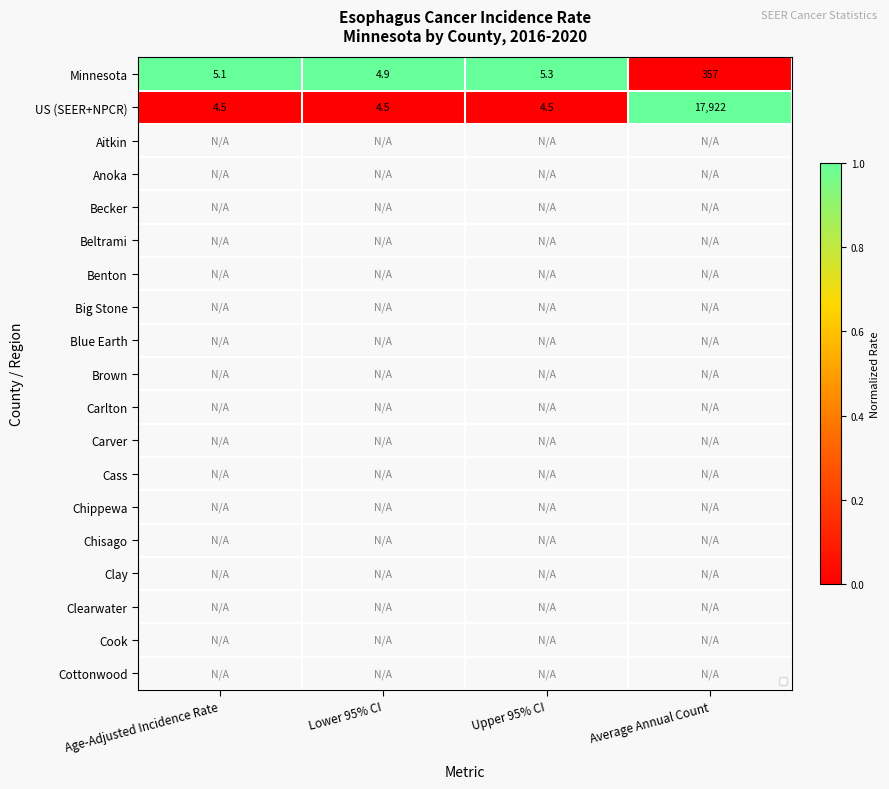

The US (SEER+NPCR) series shows 17922.0 at Average Annual Count. True or false?

True